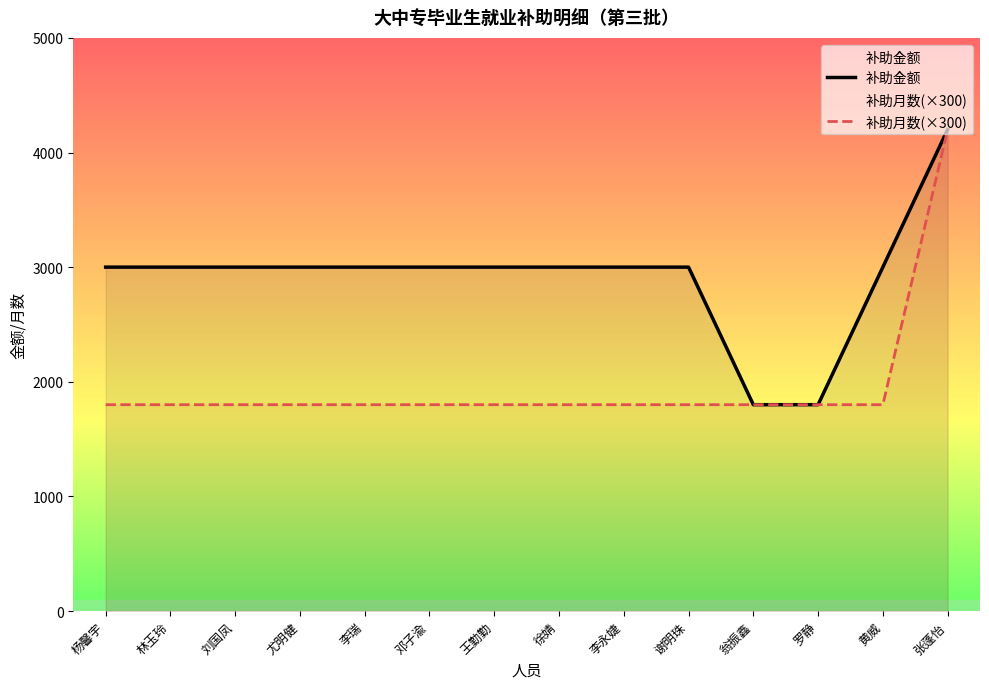

What is the total value across all series at 刘国凤?

4800